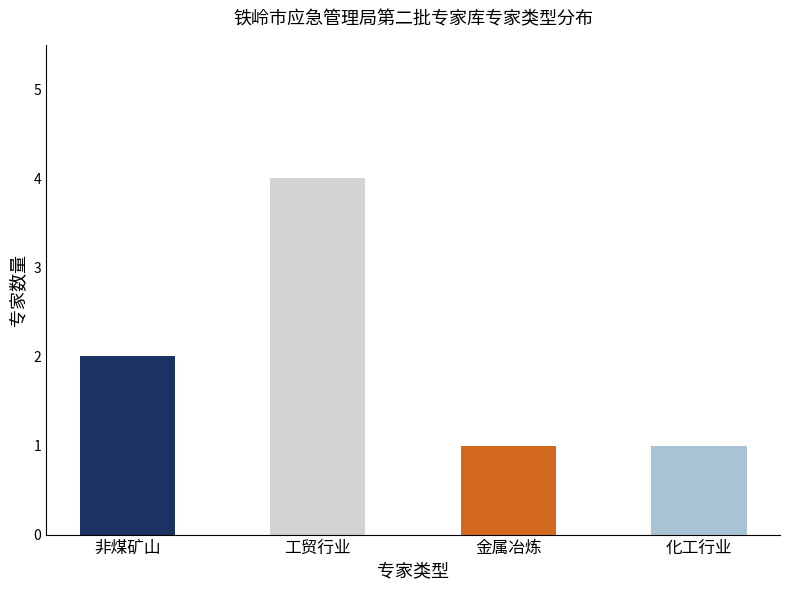

What is the label of the 1st bar from the right?

化工行业